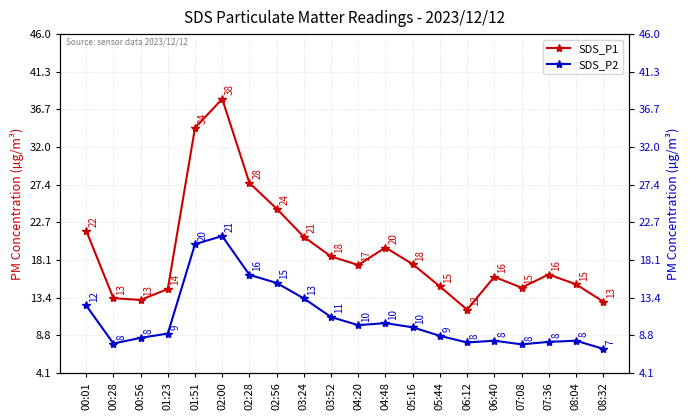

What value does the SDS_P2 series have at 00:56?

8.4